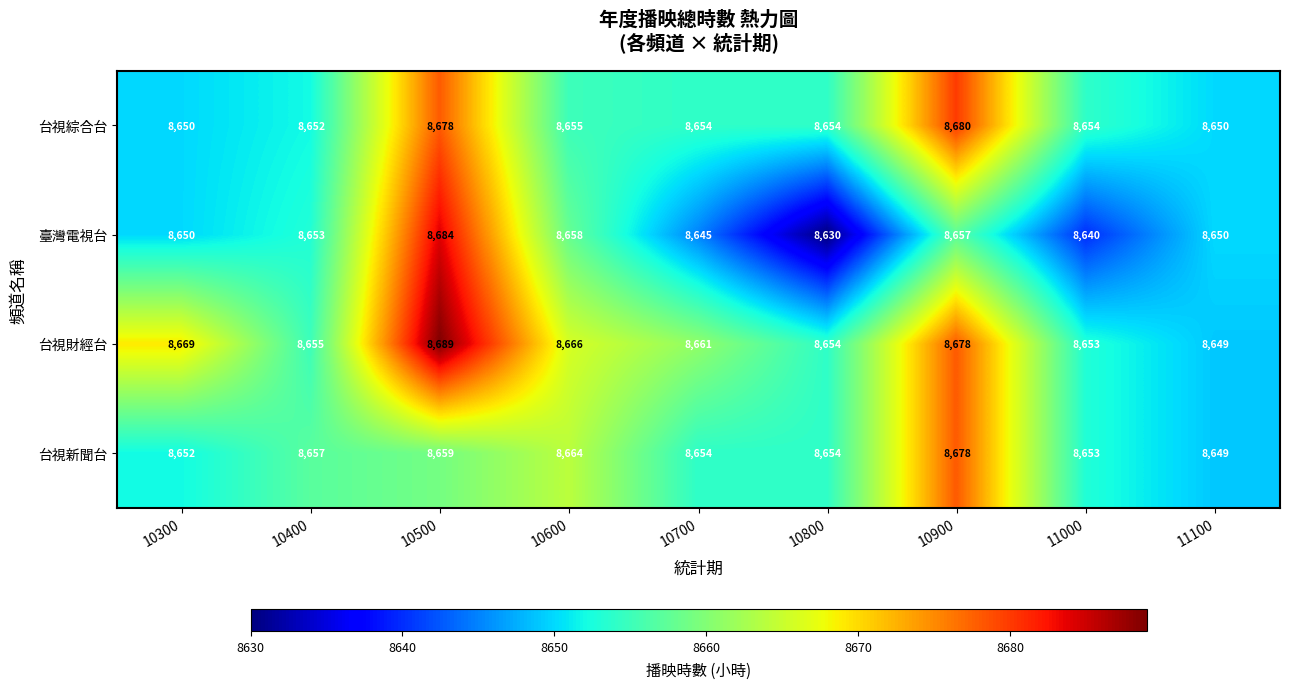

How many data points does each series have?

9